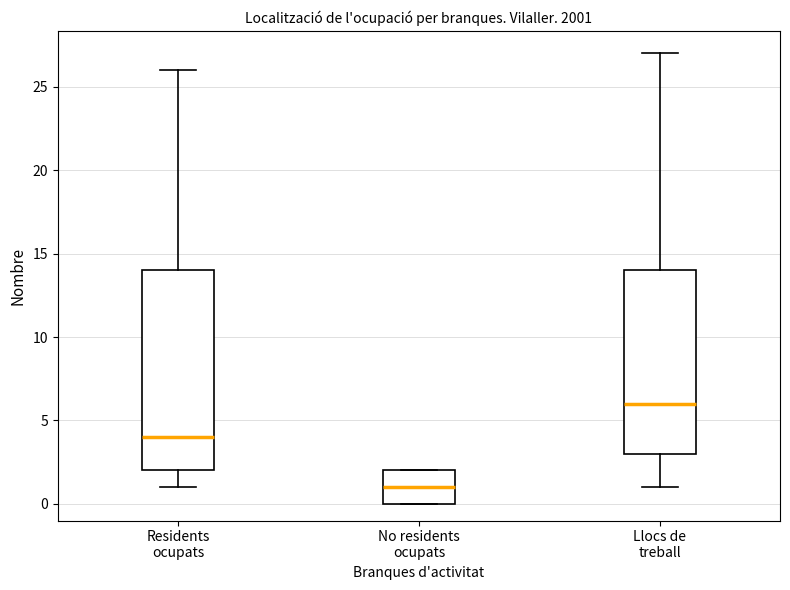

Reading left to right, transcribe this box plot: for each box, give where its median line is, the range the box spans, and where its two whiskers end, as read against the y-axis. The values are not printed on the chart, so give them approximately, as read against the axis.

Residents ocupats: median 4, box 2 to 14, whiskers 1 to 26
No residents ocupats: median 1, box 0 to 2, whiskers 0 to 2
Llocs de treball: median 6, box 3 to 14, whiskers 1 to 27